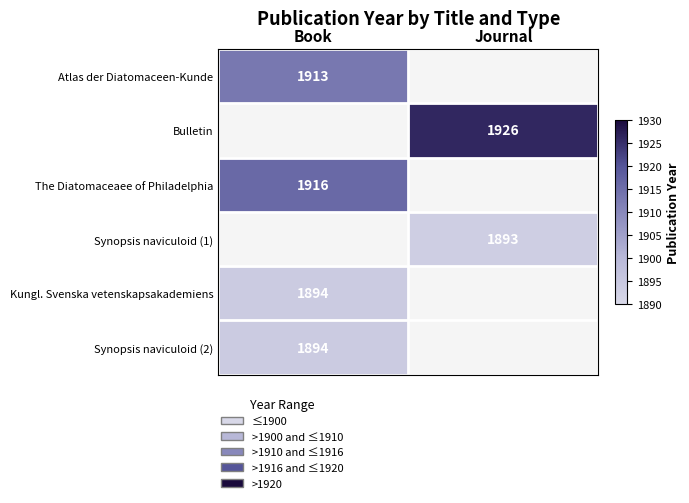

What is the greatest value displayed?

1926.0